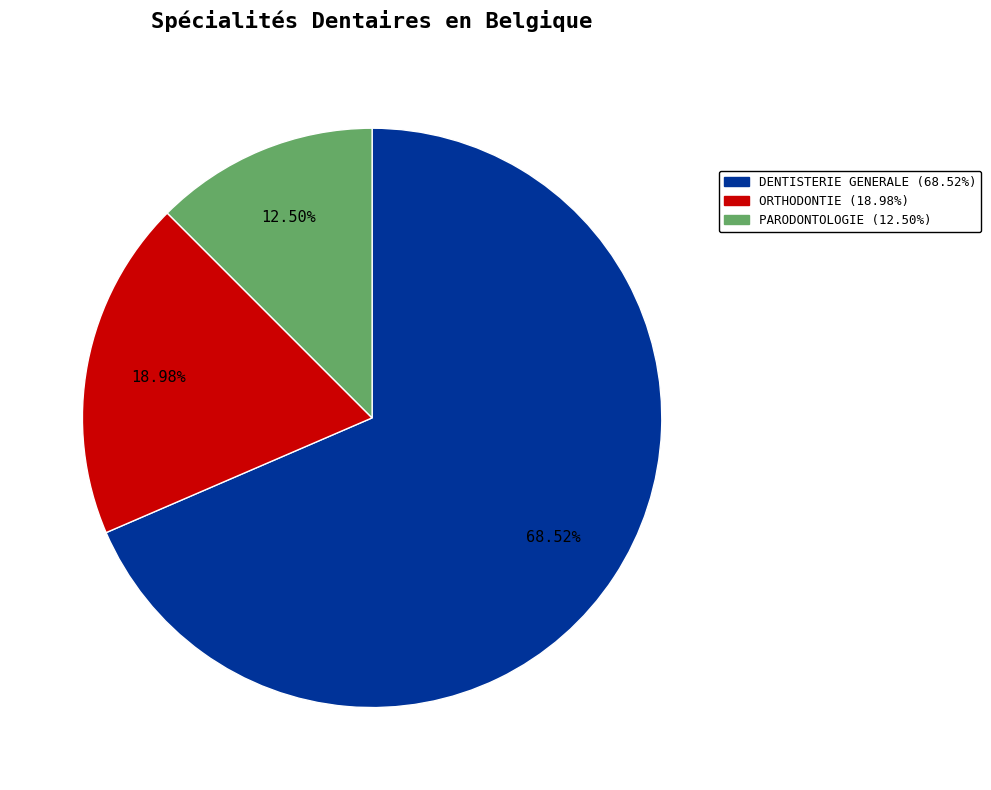

To the nearest percent, what is the combined percentage of ORTHODONTIE and PARODONTOLOGIE?

31%